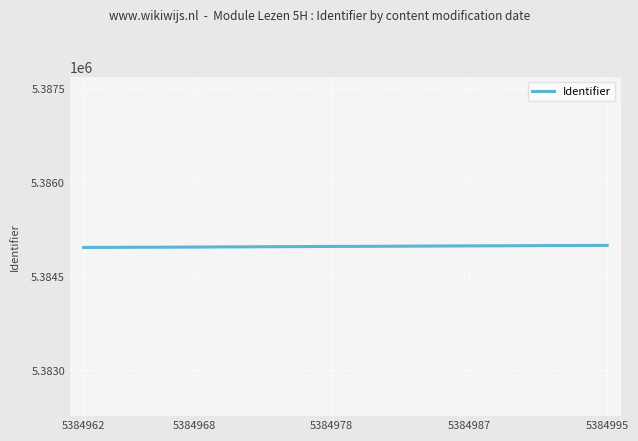

What is the maximum value shown in the chart?

5384995